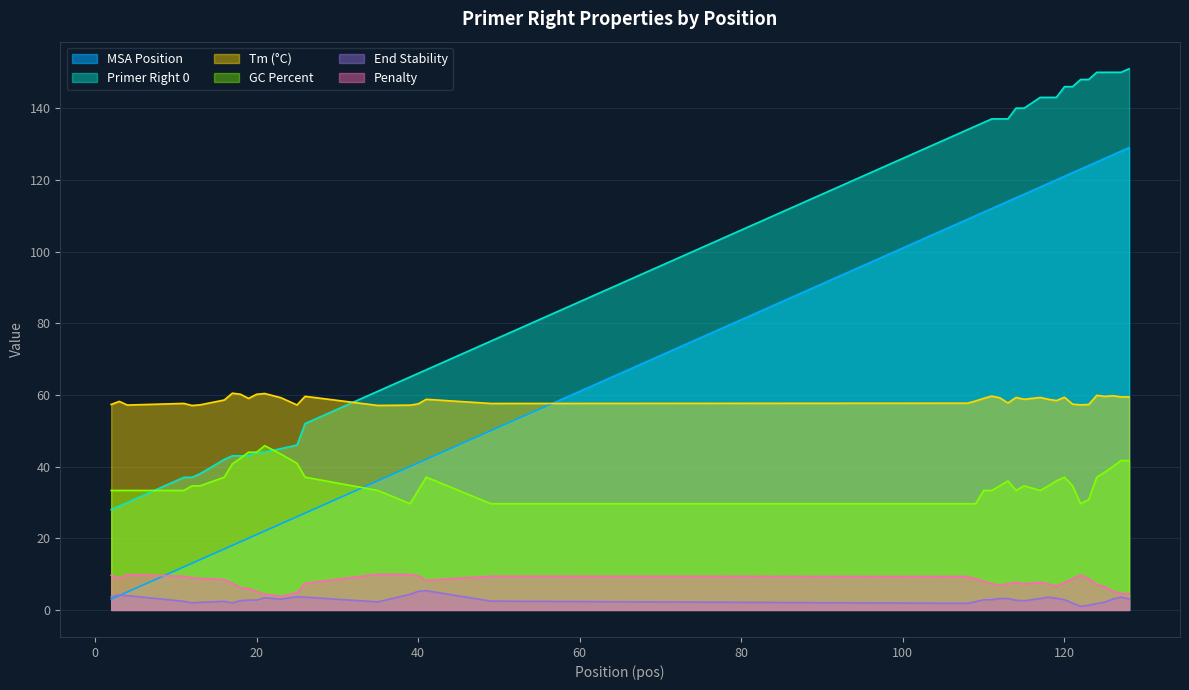

Reading left to right, transcribe all the data shown in this chart.

MSA.pos: 2=3.0	3=4.0	4=5.0	11=12.0	12=13.0	13=14.0	16=17.0	17=18.0	18=19.0	19=20.0	20=21.0	21=22.0	23=24.0	25=26.0	26=27.0	35=36.0	39=40.0	40=41.0	41=42.0	49=50.0	108=109.0	109=110.0	110=111.0	111=112.0	112=113.0	113=114.0	114=115.0	115=116.0	117=118.0	118=119.0	119=120.0	120=121.0	121=122.0	122=123.0	123=124.0	124=125.0	125=126.0	126=127.0	127=128.0	128=129.0
PRIMER_RIGHT_0: 2=28.0	3=29.0	4=30.0	11=37.0	12=37.0	13=38.0	16=42.0	17=43.0	18=43.0	19=43.0	20=44.0	21=44.0	23=45.0	25=46.0	26=52.0	35=61.0	39=65.0	40=66.0	41=67.0	49=75.0	108=134.0	109=135.0	110=136.0	111=137.0	112=137.0	113=137.0	114=140.0	115=140.0	117=143.0	118=143.0	119=143.0	120=146.0	121=146.0	122=148.0	123=148.0	124=150.0	125=150.0	126=150.0	127=150.0	128=151.0
pen: 2=9.7	3=8.8	4=9.8	11=9.4	12=9.0	13=8.8	16=8.4	17=7.5	18=6.2	19=6.0	20=5.2	21=4.4	23=3.8	25=4.8	26=7.4	35=10.0	39=9.9	40=9.5	41=8.2	49=9.4	108=9.3	109=8.7	110=8.0	111=7.3	112=6.8	113=7.3	114=7.7	115=7.2	117=7.7	118=7.2	119=6.6	120=7.7	121=8.6	122=9.8	123=8.7	124=7.1	125=6.4	126=5.2	127=4.6	128=4.6
PRIMER_RIGHT_0_TM: 2=57.3	3=58.2	4=57.2	11=57.6	12=57.0	13=57.2	16=58.6	17=60.5	18=60.2	19=59.0	20=60.2	21=60.4	23=59.2	25=57.2	26=59.6	35=57.0	39=57.1	40=57.5	41=58.8	49=57.6	108=57.7	109=58.3	110=59.0	111=59.7	112=59.2	113=57.7	114=59.3	115=58.8	117=59.3	118=58.8	119=58.4	120=59.3	121=57.4	122=57.2	123=57.3	124=59.9	125=59.6	126=59.8	127=59.4	128=59.4
PRIMER_RIGHT_0_END_STABILITY: 2=3.7	3=4.2	4=4.0	11=2.4	12=2.0	13=2.1	16=2.4	17=2.0	18=2.6	19=2.7	20=2.7	21=3.4	23=3.0	25=3.7	26=3.5	35=2.2	39=4.3	40=5.2	41=5.4	49=2.5	108=1.8	109=2.3	110=2.8	111=2.8	112=3.2	113=3.2	114=2.7	115=2.6	117=3.2	118=3.5	119=3.2	120=2.9	121=1.9	122=1.0	123=1.3	124=1.8	125=2.1	126=3.1	127=3.6	128=3.1
PRIMER_RIGHT_0_GC_PERCENT: 2=33.3	3=33.3	4=33.3	11=33.3	12=34.6	13=34.6	16=37.0	17=40.7	18=42.3	19=44.0	20=44.0	21=45.8	23=43.5	25=40.9	26=37.0	35=33.3	39=29.6	40=33.3	41=37.0	49=29.6	108=29.6	109=29.6	110=33.3	111=33.3	112=34.6	113=36.0	114=33.3	115=34.6	117=33.3	118=34.6	119=36.0	120=37.0	121=34.6	122=29.6	123=30.8	124=37.0	125=38.5	126=40.0	127=41.7	128=41.7